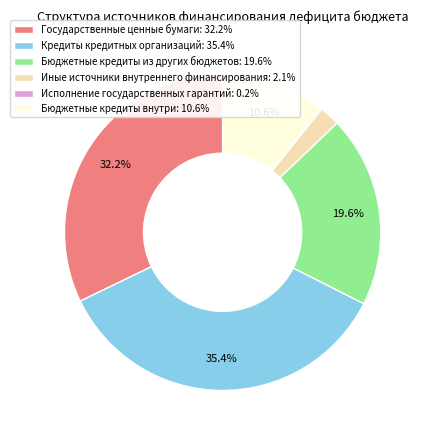

Between Бюджетные кредиты из других бюджетов: 19.6% and Кредиты кредитных организаций: 35.4%, which is larger?

Кредиты кредитных организаций: 35.4%